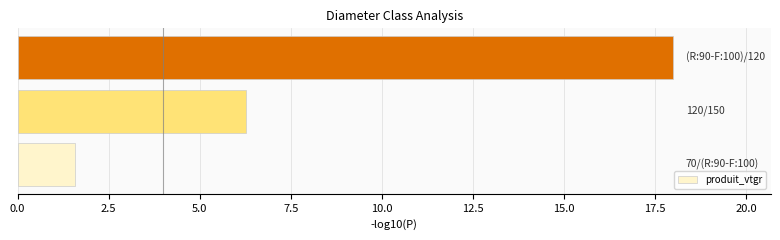

What is the minimum value shown in the chart?

1.6